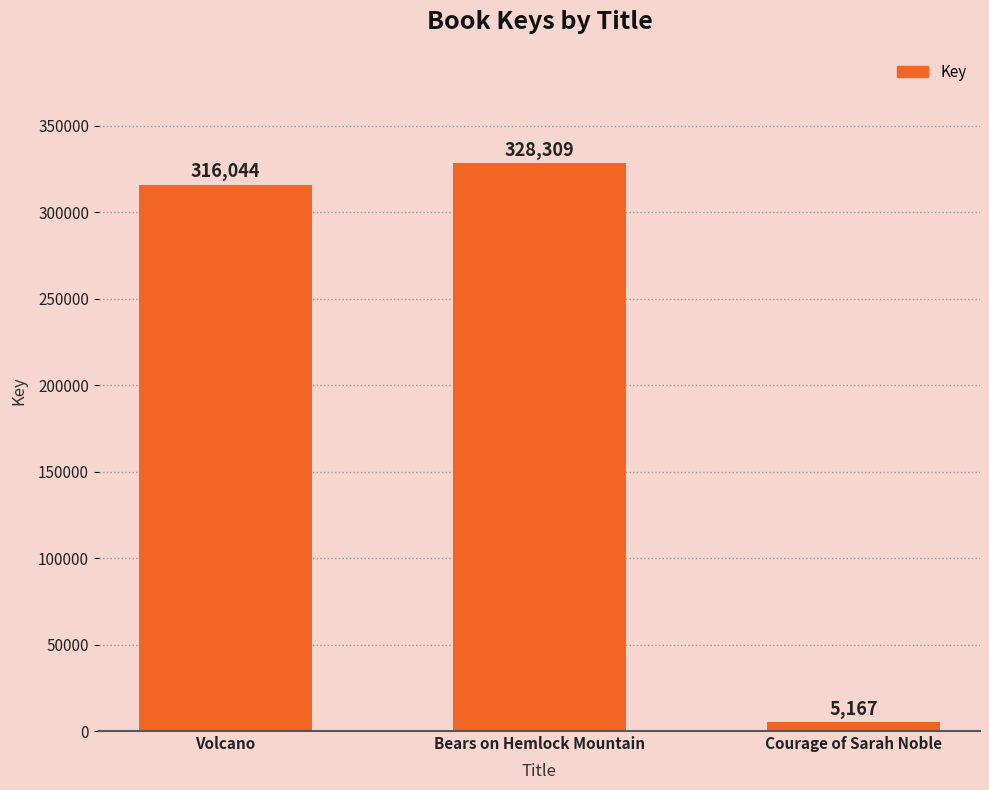

List the labels in order of value, largest first.

Bears on Hemlock Mountain, Volcano, Courage of Sarah Noble